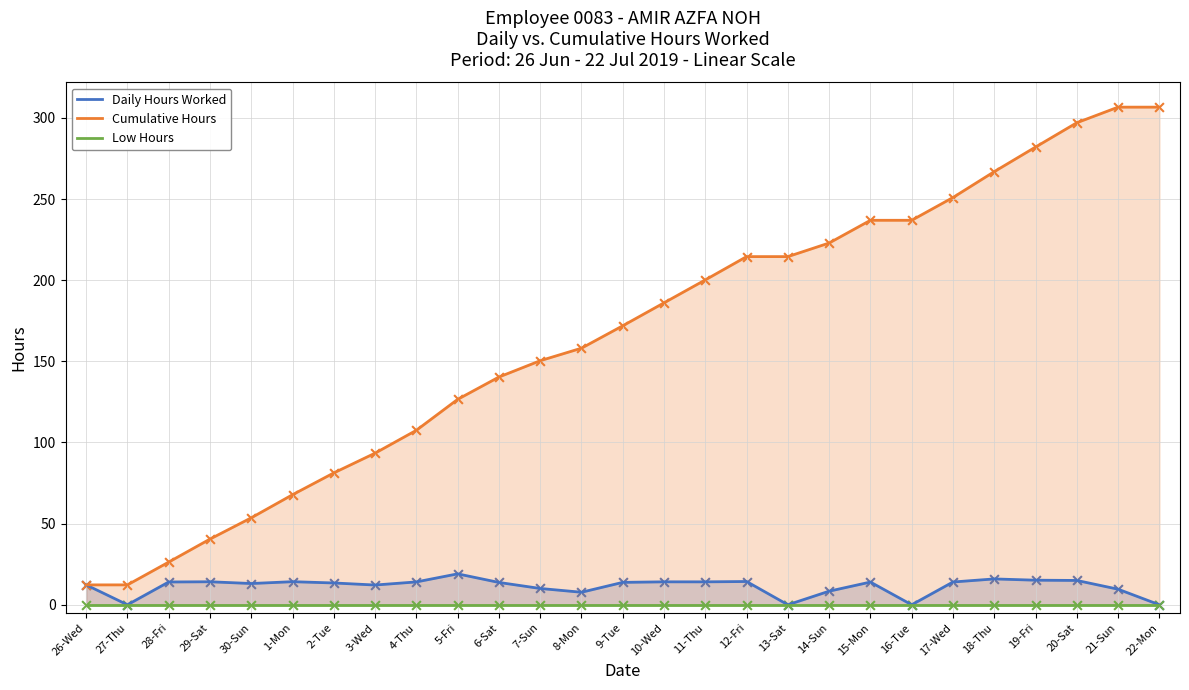

At how many categories does at least one series exceed 273?

4